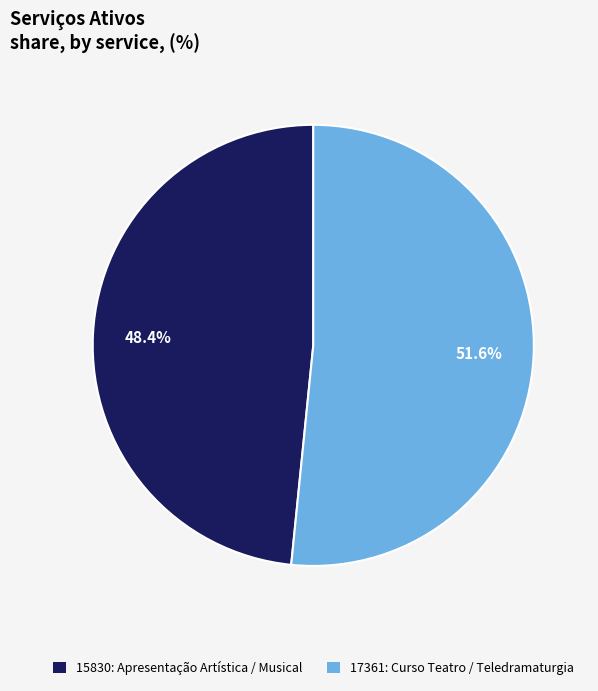

Combined, what portion of the pie is 17361: Curso Teatro / Teledramaturgia and 15830: Apresentação Artística / Musical?

100.0%